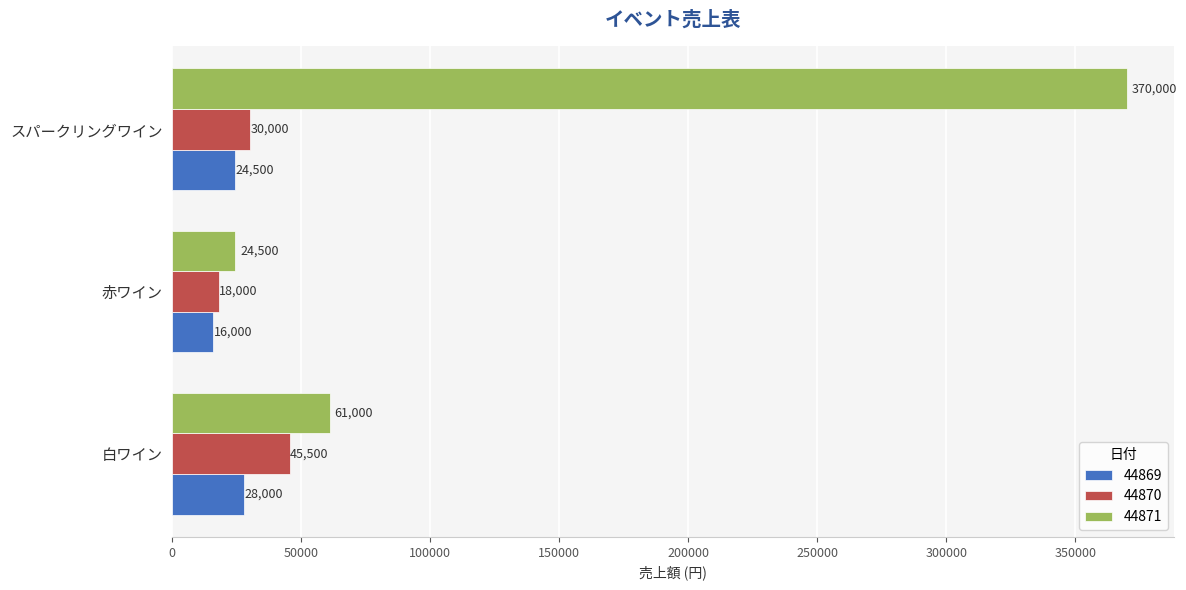

At which category is the sum across all series the highest?

スパークリングワイン